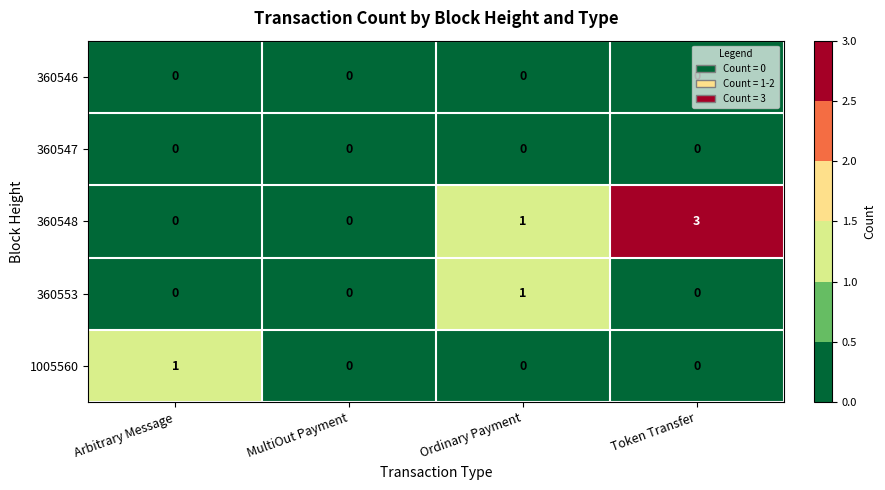

How many 1005560 values are between 0 and 1?

4